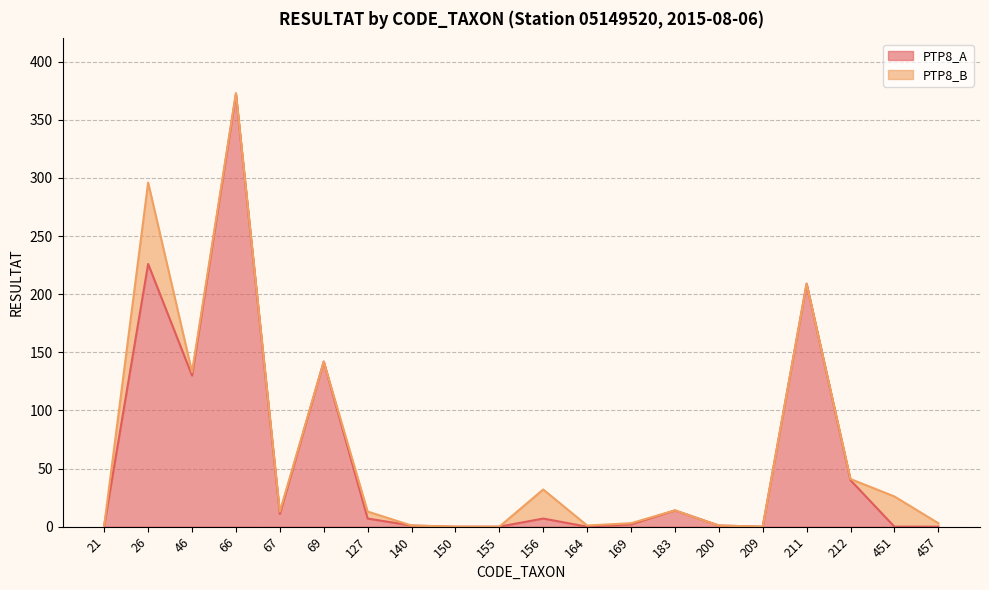

Reading right to left, list all the values displayed in this chart.

457=0	451=0	212=40	211=209	209=0	200=1	183=14	169=2	164=0	156=7	155=0	150=0	140=1	127=7	69=142	67=11	66=372	46=130	26=226	21=1